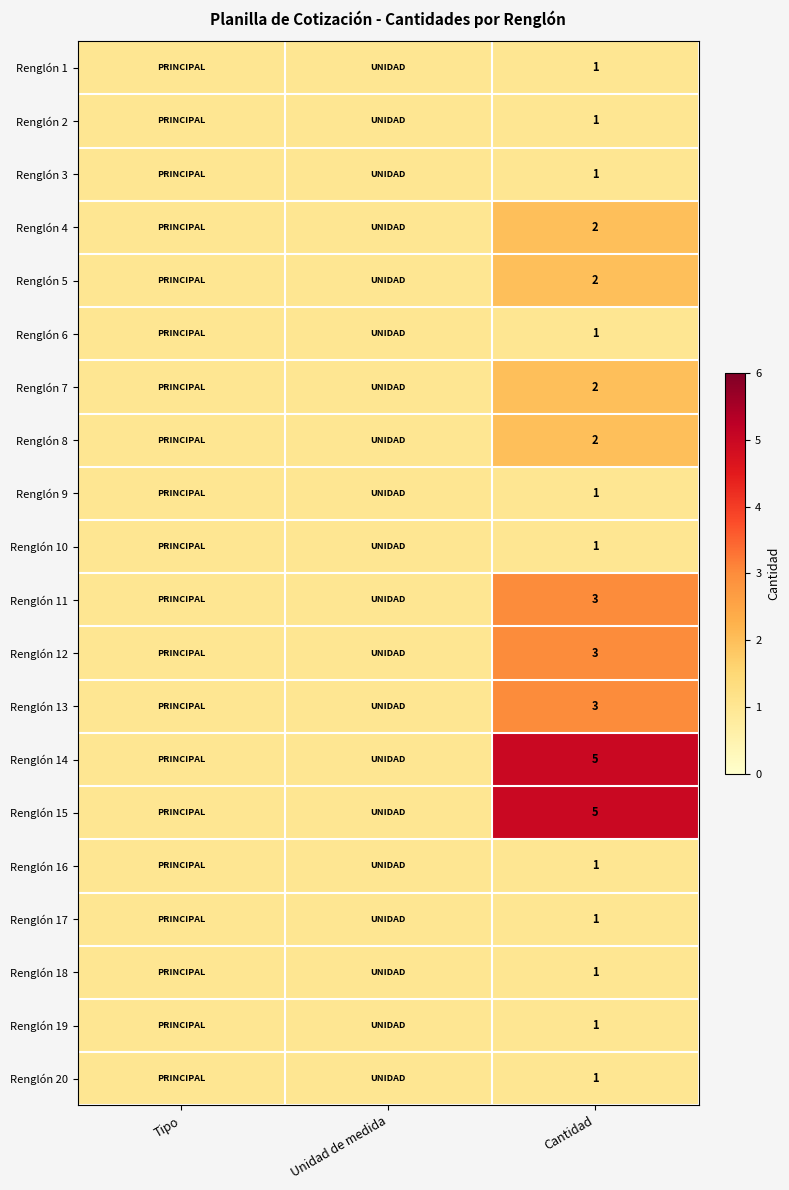

Which has a higher value, Cantidad or Tipo?

Cantidad